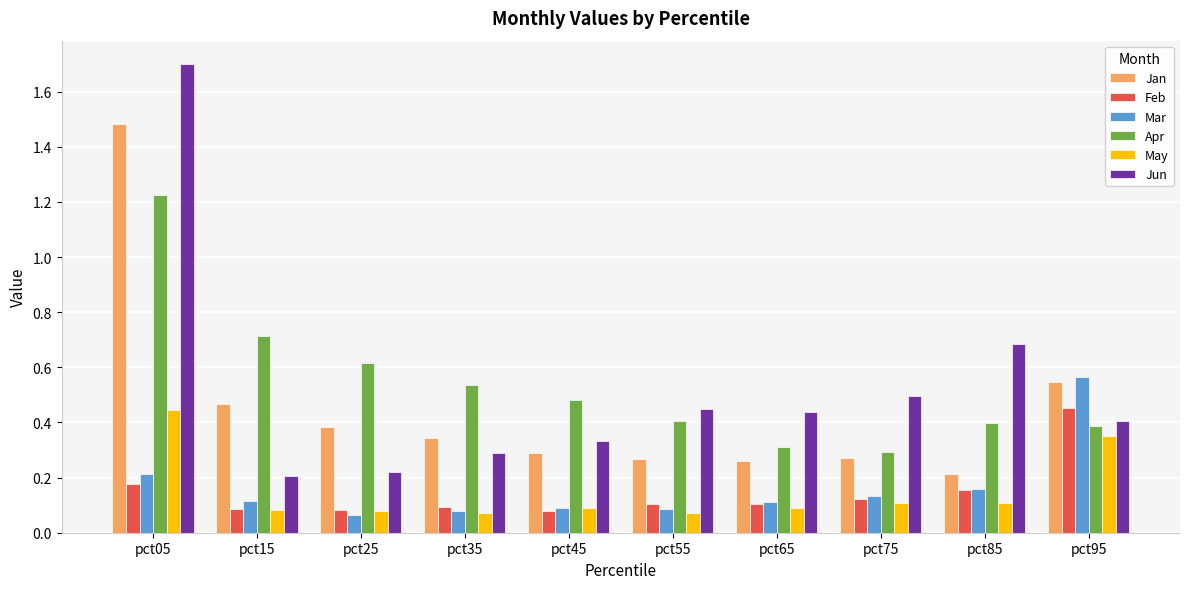

Count the Mar values in the range 0 to 1.

10